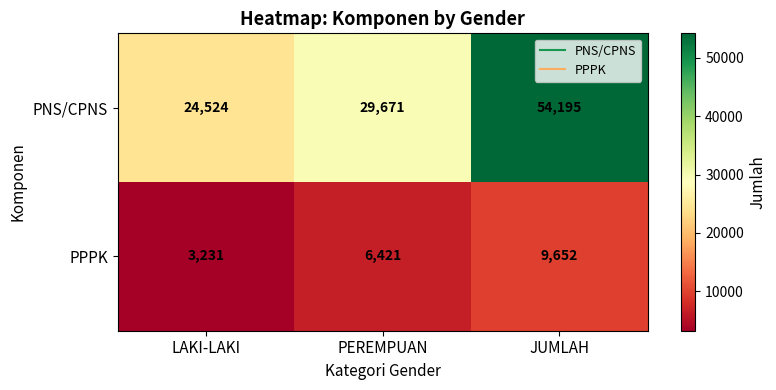

At how many categories does at least one series exceed 20221?

3